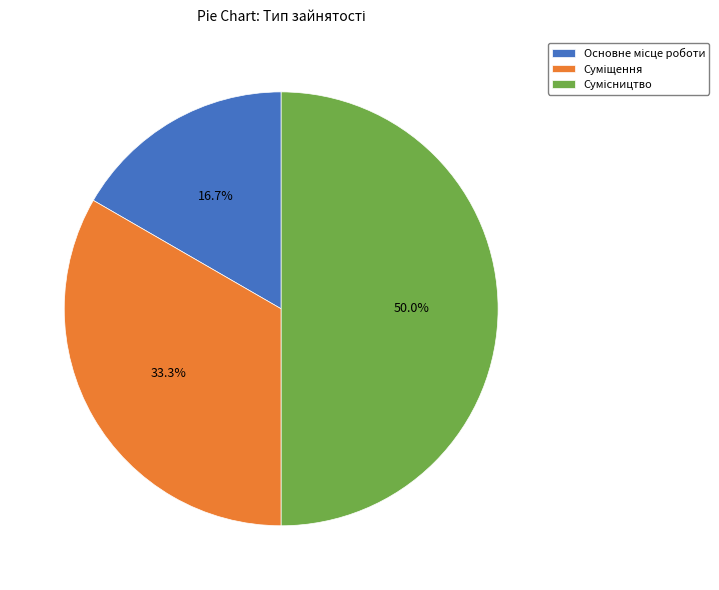

Count the number of slices in the pie.

3